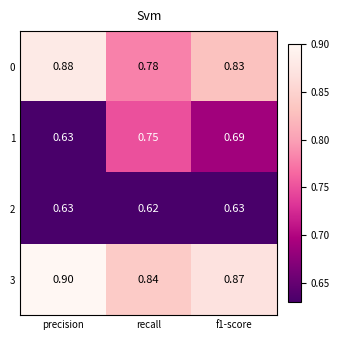

Which category has the lowest value across all series?

recall